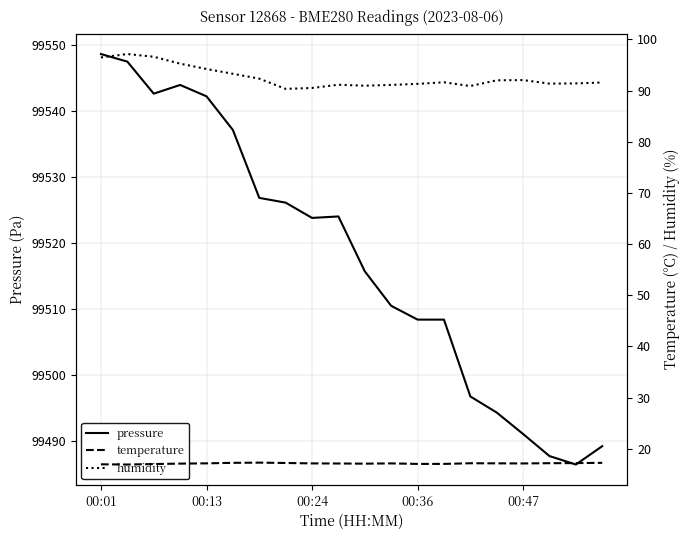

Which series has the largest total across all categories?

pressure